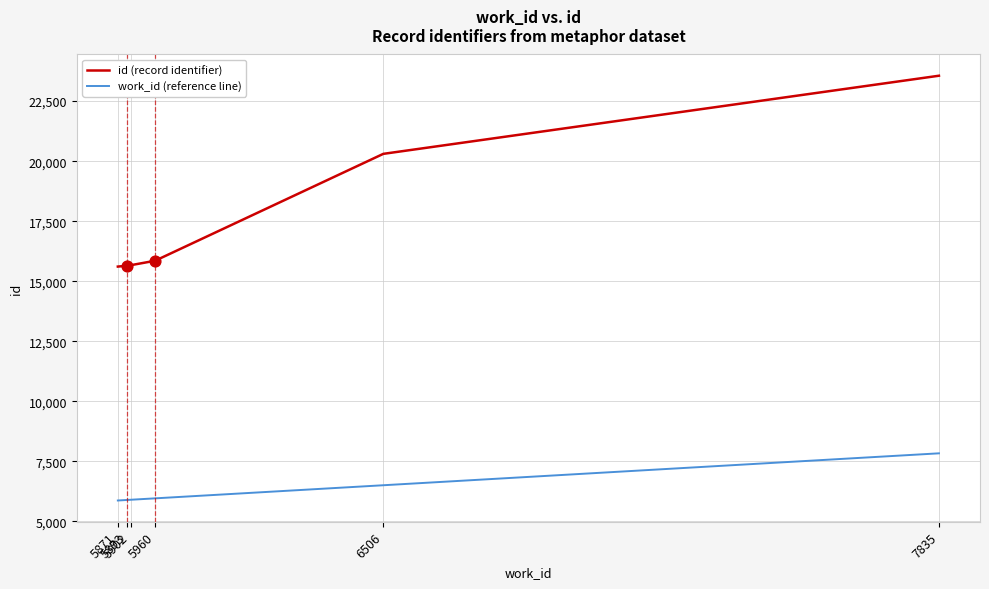

What are all the series names shown in the legend?

id (record identifier), work_id (reference line)